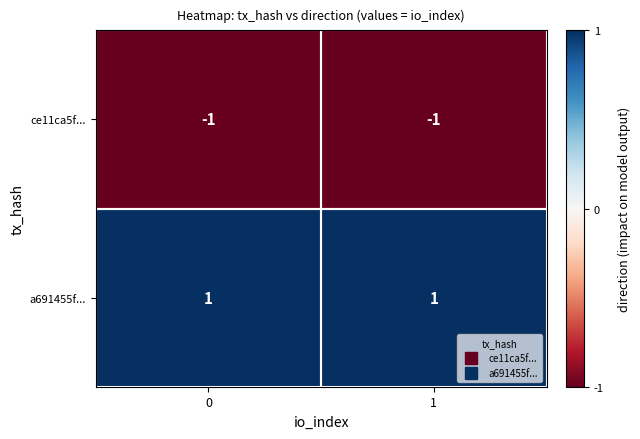

The value of ce11ca5f... at 0 is -1. True or false?

True